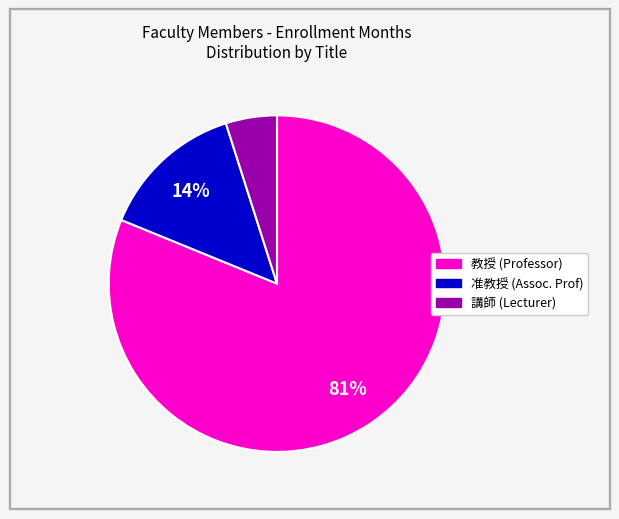

Is there any slice that represents more than half of the pie?

Yes